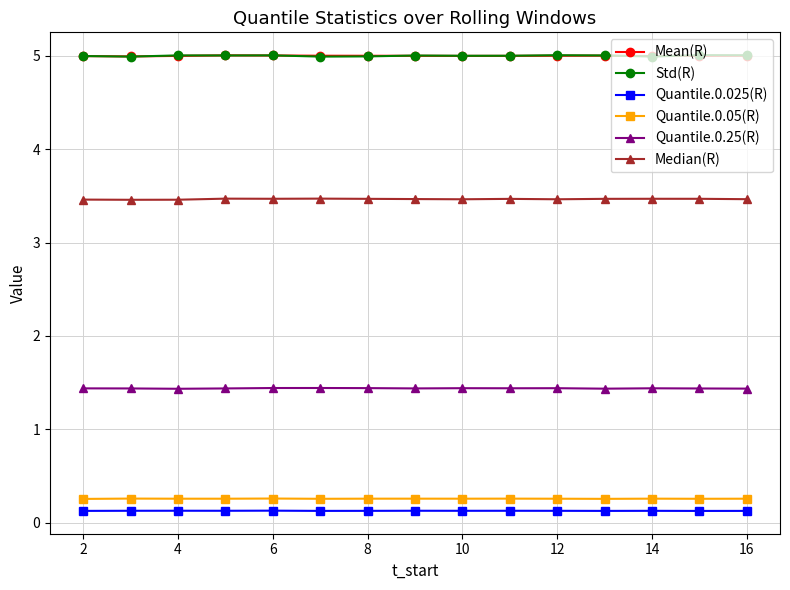

How many categories are shown in the chart?

15